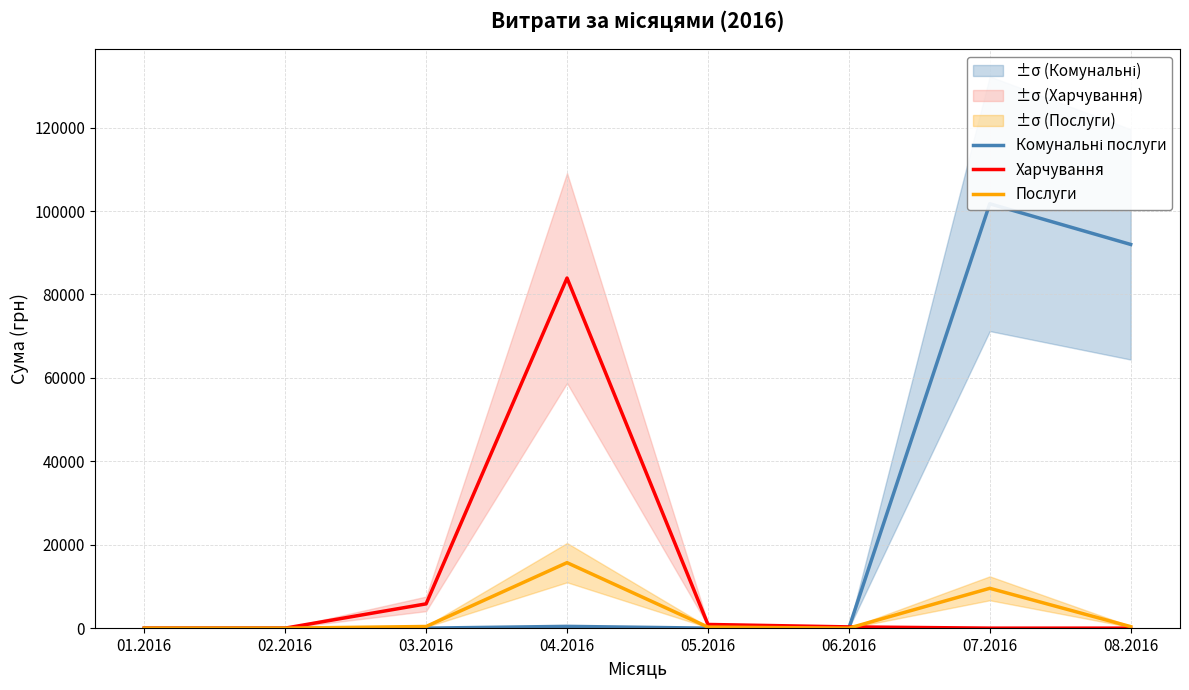

How many intersections are there between Харчування and Комунальні послуги?

1